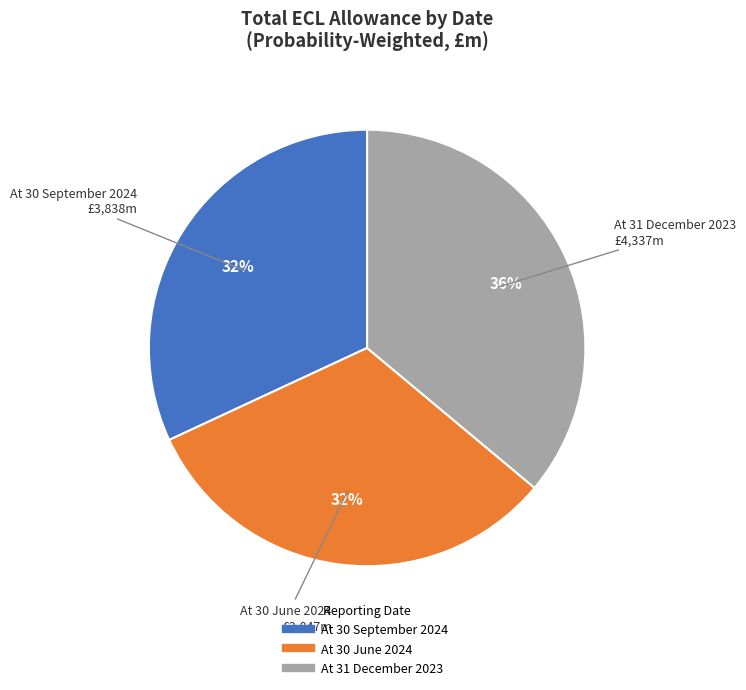

Do At 30 June 2024 and At 30 September 2024 together represent more than half of the pie?

Yes